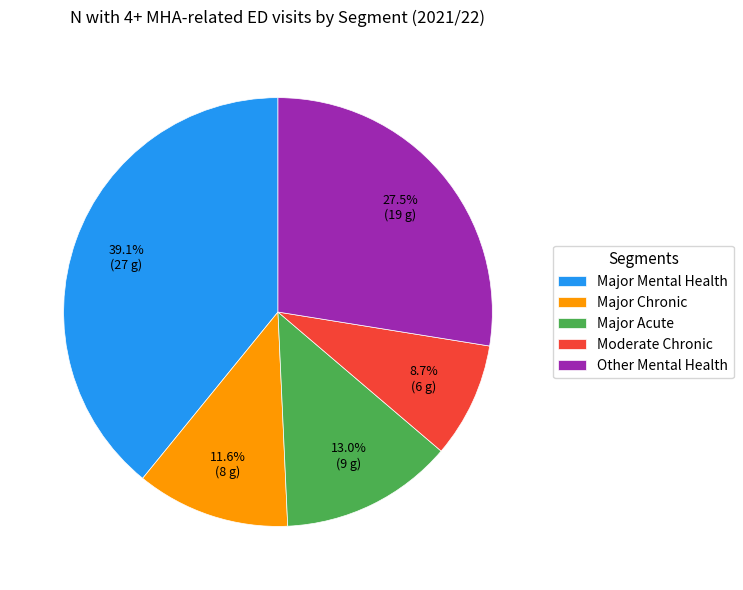

Approximately how many times larger is the value at Major Mental Health compared to Moderate Chronic?

4.5